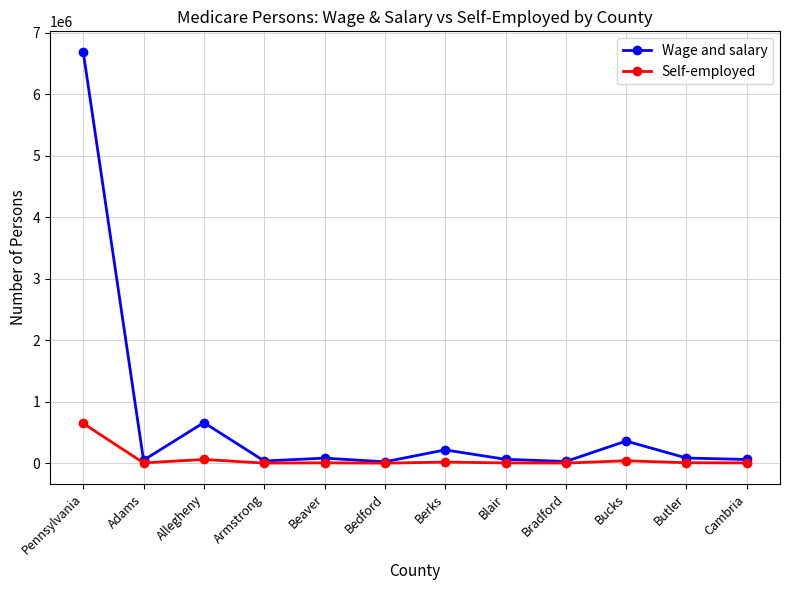

Which series has the widest spread of values?

Wage and salary